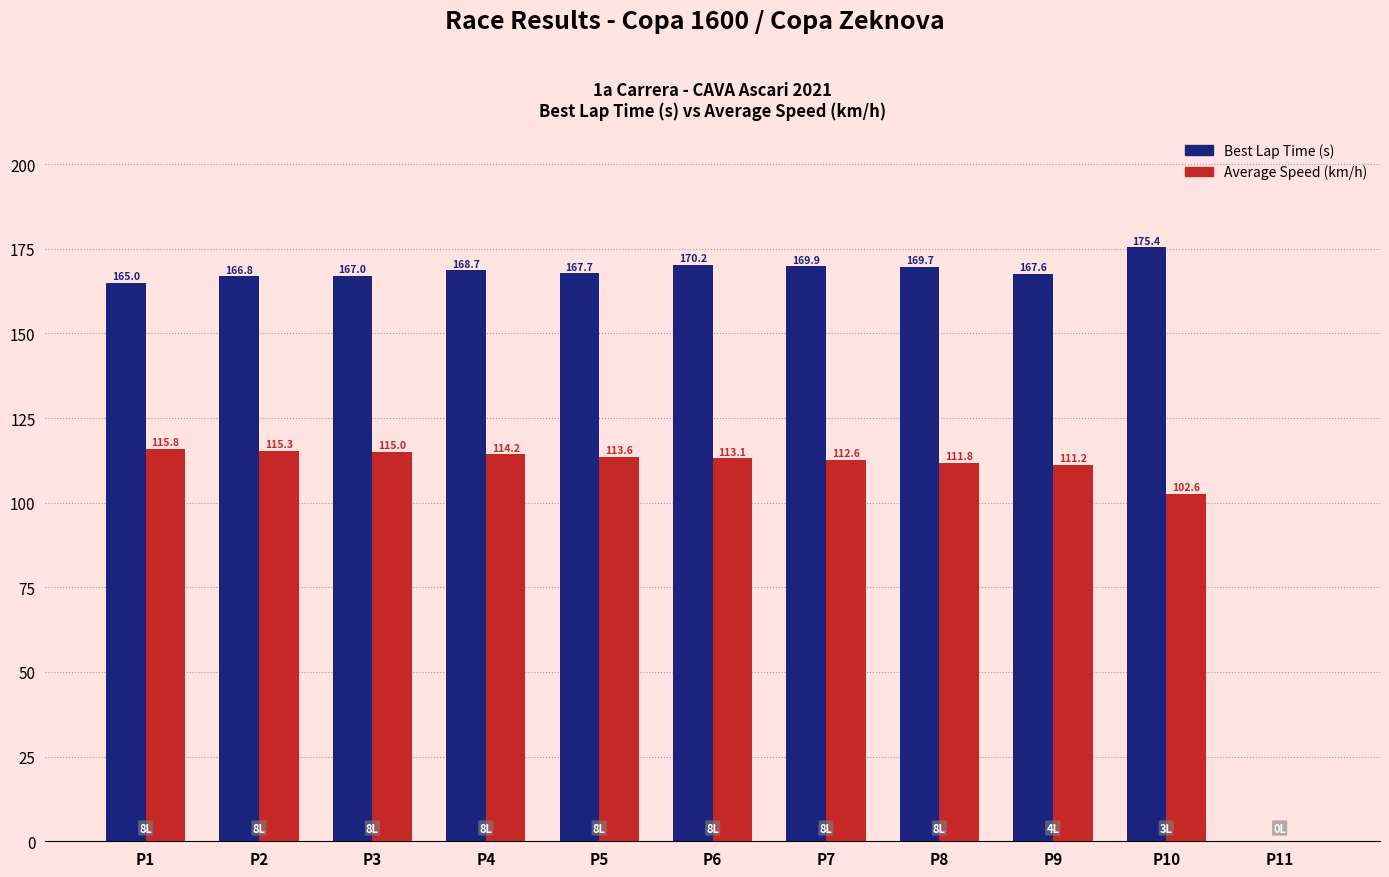

What are all the series names shown in the legend?

Best Lap Time (s), Average Speed (km/h)